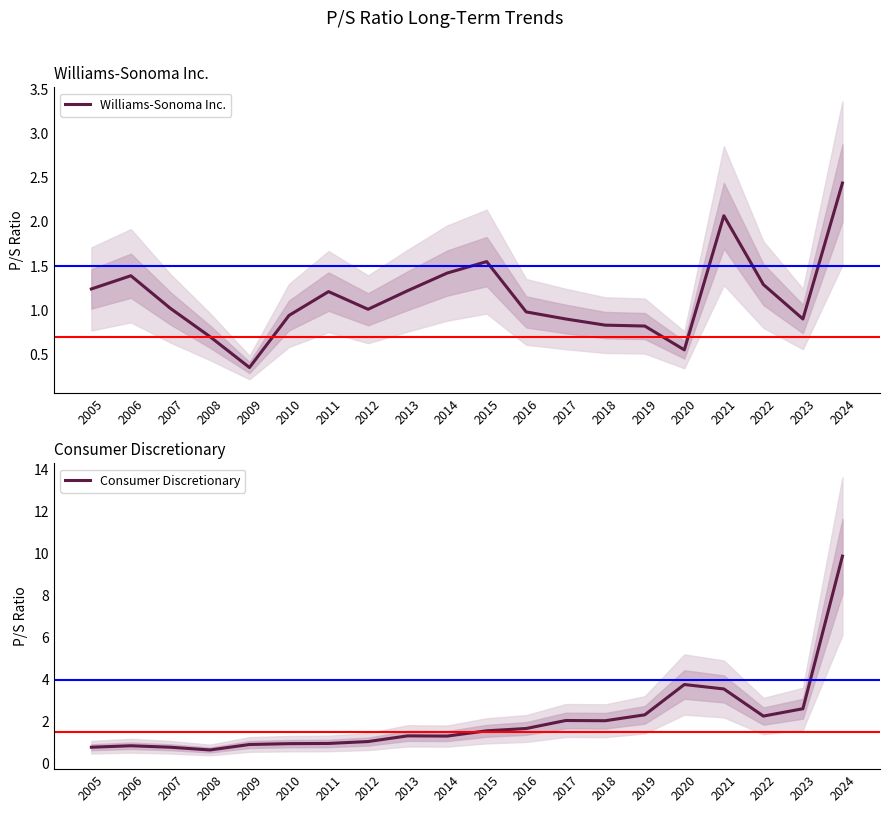

Which series changed the most between 2022 and 2024?

Consumer Discretionary